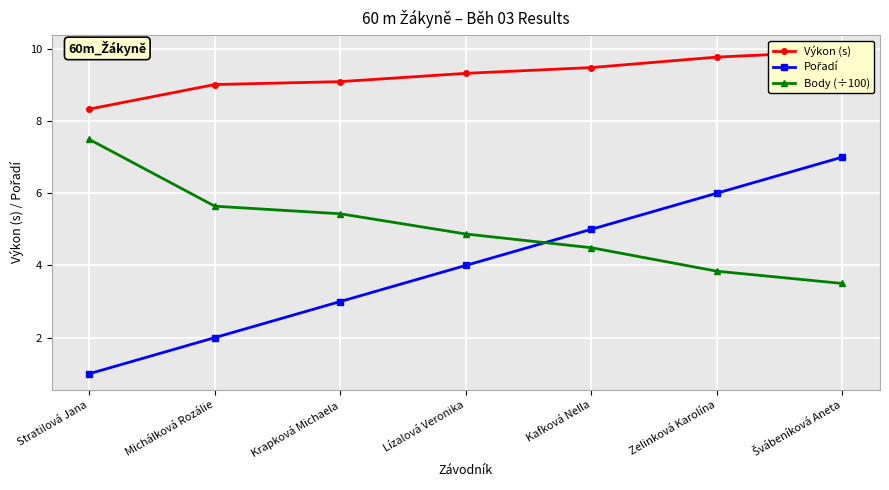

Where do Body (÷100) and Pořadí first cross each other?

Lízalová Veronika and Kafková Nella